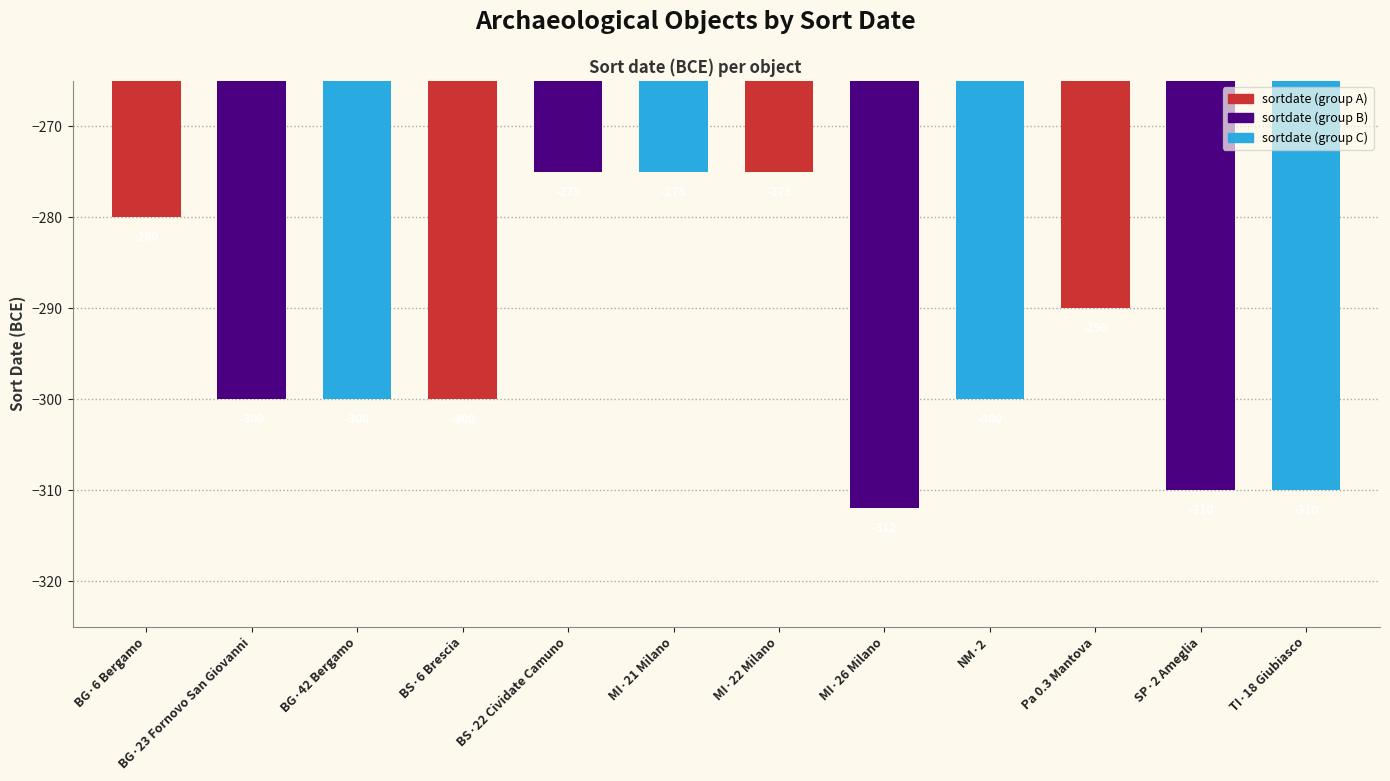

At which label is the value closest to -293?

Pa 0.3 Mantova